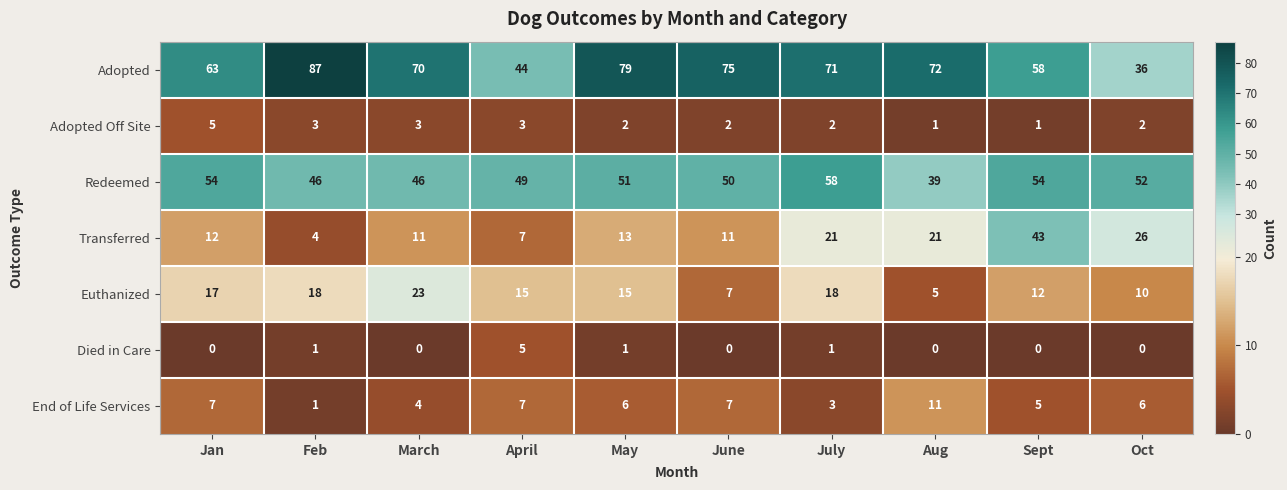

Which category has the lowest value in the Adopted series?

Oct